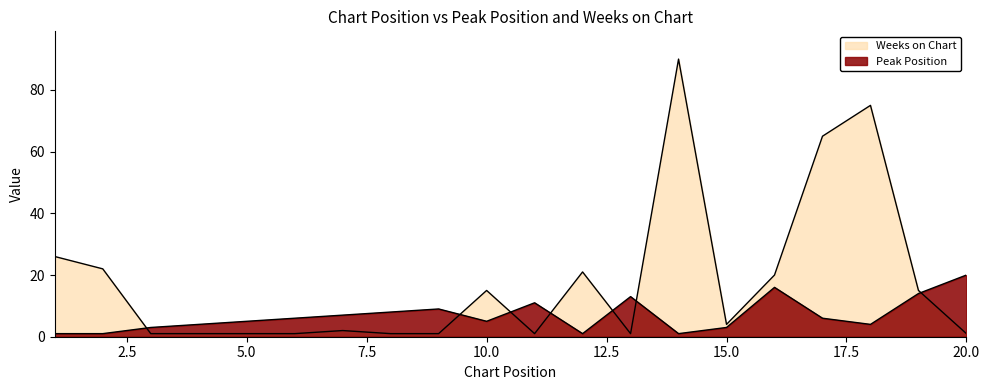

What is the total value across all series at 5?

6